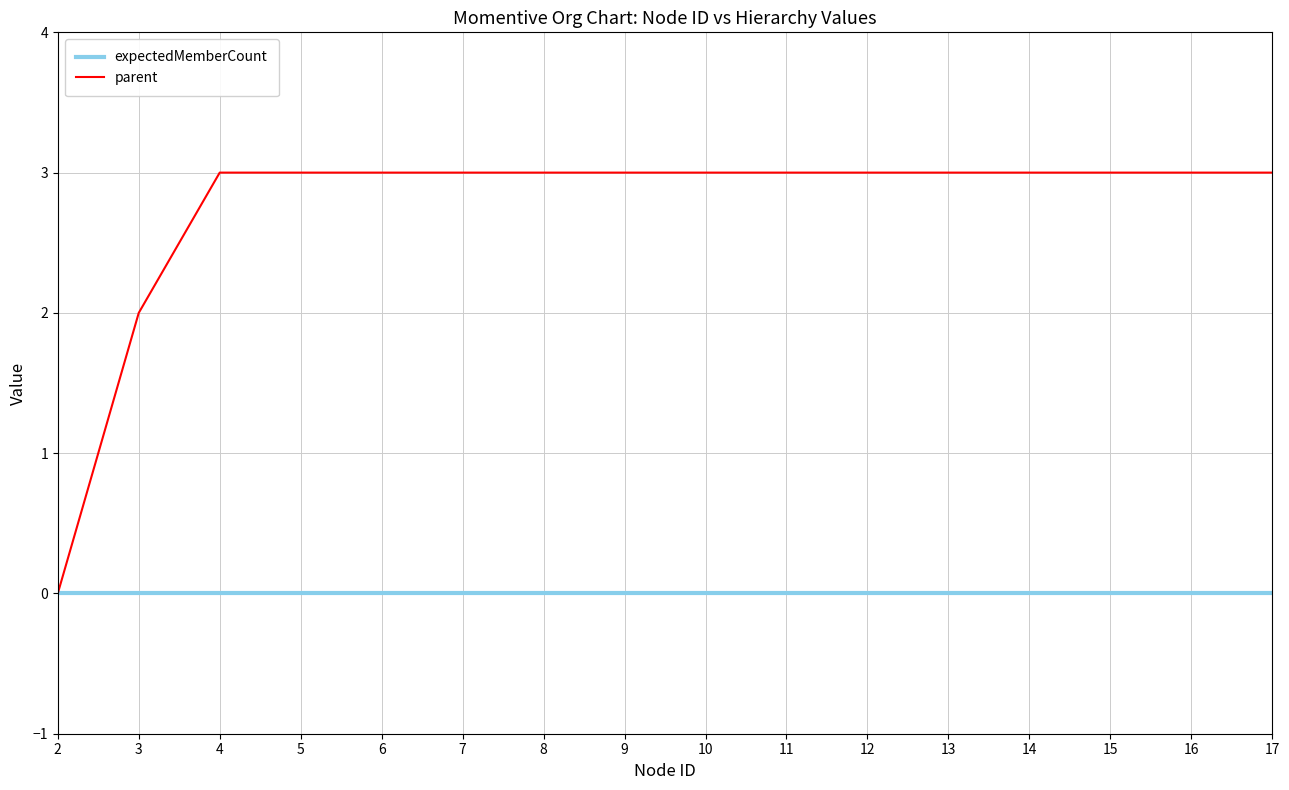

How many distinct data groups are displayed?

2